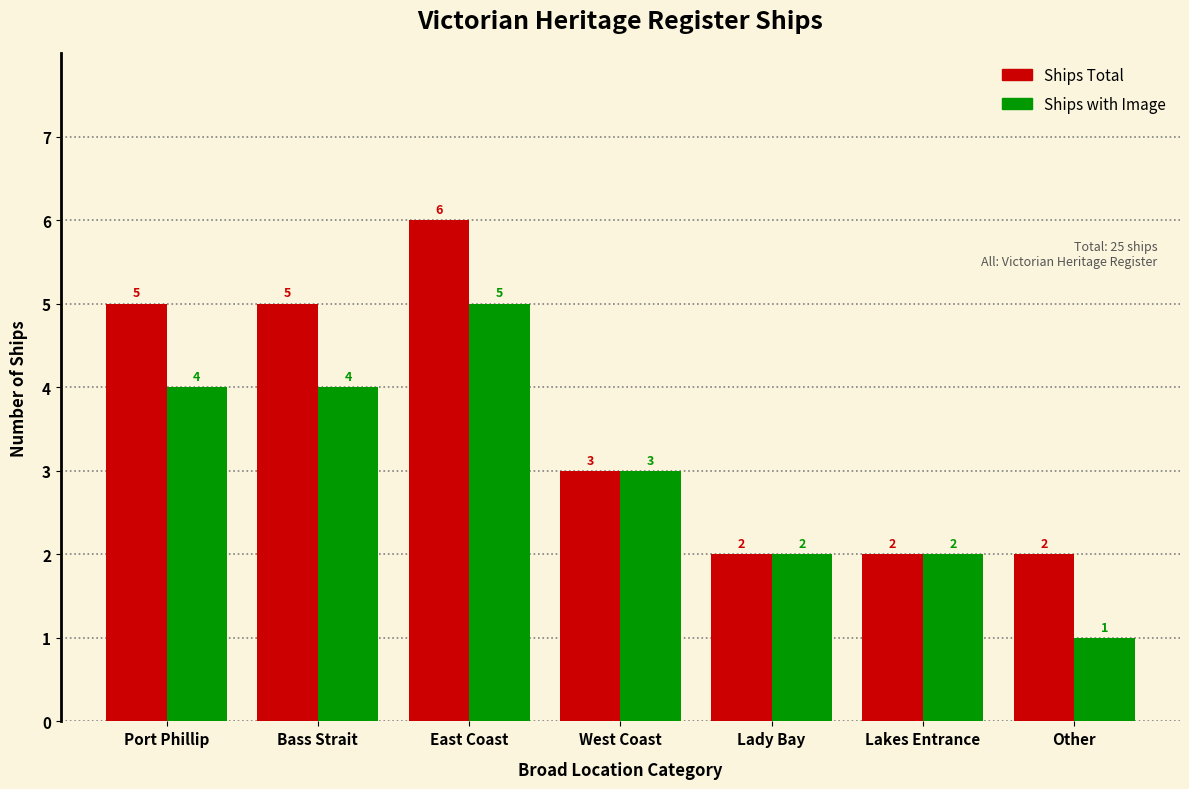

What is the difference between the maximum and minimum values in the Ships Total series?

4